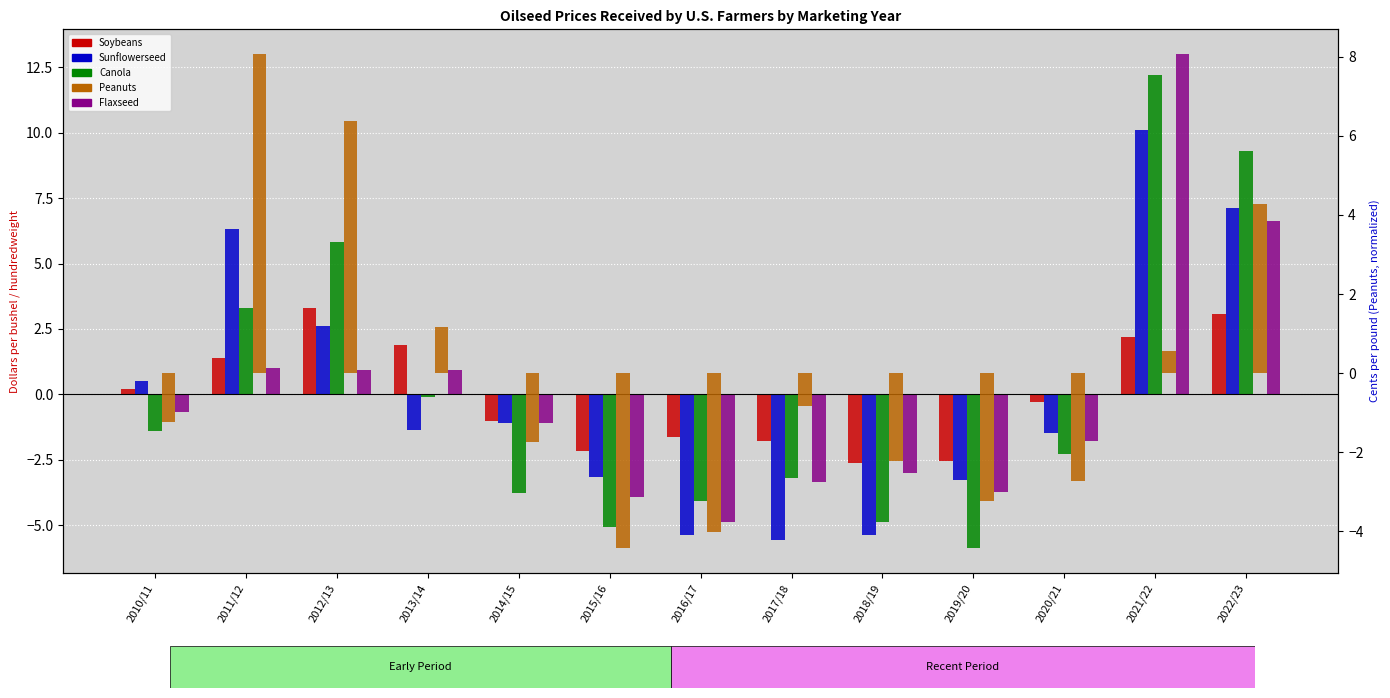

The Sunflowerseed series shows -3.2 at 2015/16. True or false?

True